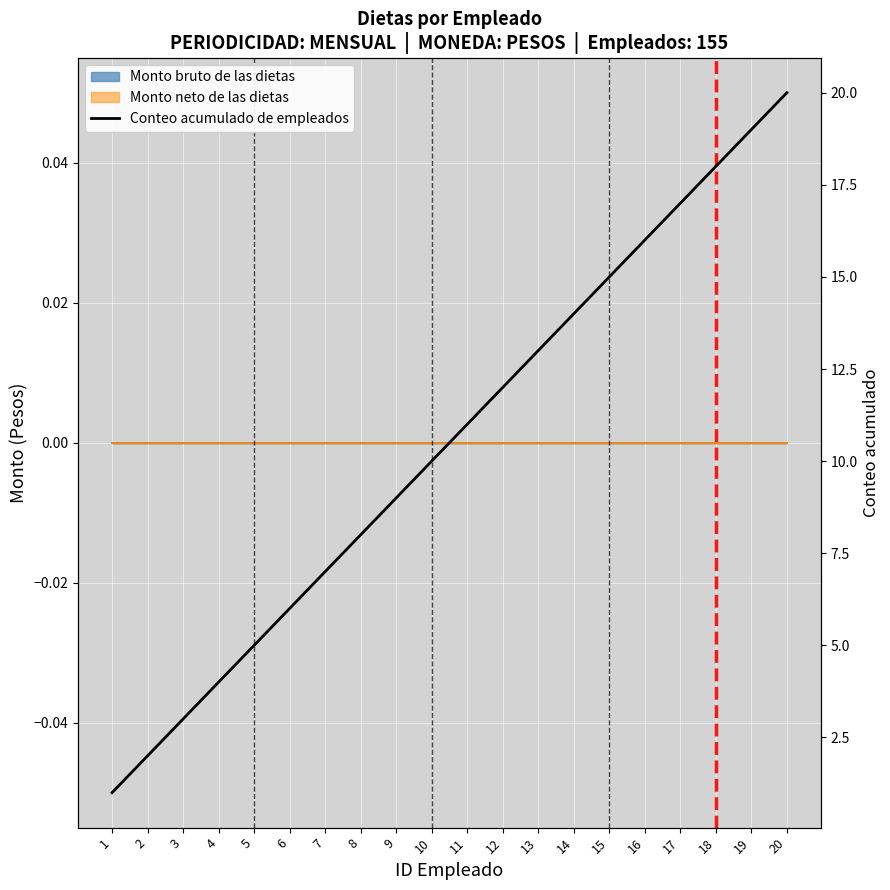

Is it true that the value at 8 is 11?

False